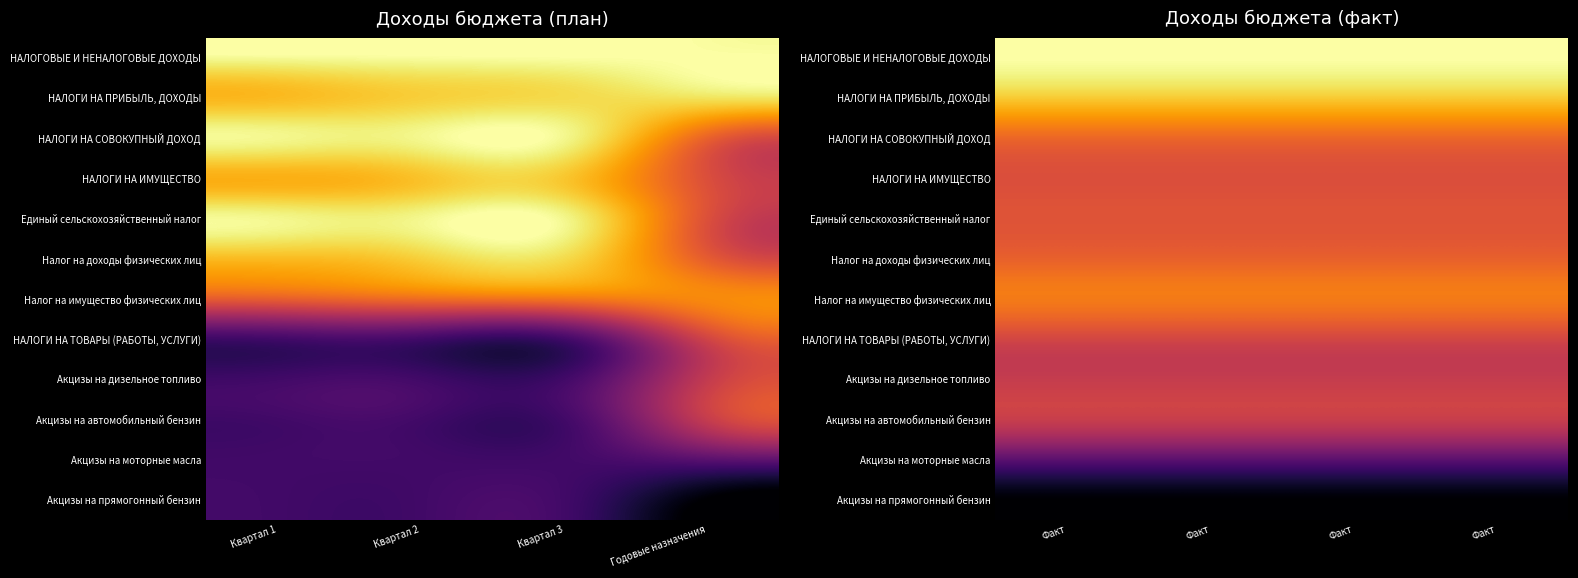

At Факт, list the series in order from smallest to largest.

Акцизы на прямогонный бензин, Акцизы на моторные масла, Акцизы на дизельное топливо, Акцизы на автомобильный бензин, НАЛОГИ НА ТОВАРЫ (РАБОТЫ, УСЛУГИ), НАЛОГИ НА ИМУЩЕСТВО, Единый сельскохозяйственный налог, Налог на доходы физических лиц, НАЛОГИ НА СОВОКУПНЫЙ ДОХОД, Налог на имущество физических лиц, НАЛОГИ НА ПРИБЫЛЬ, ДОХОДЫ, НАЛОГОВЫЕ И НЕНАЛОГОВЫЕ ДОХОДЫ